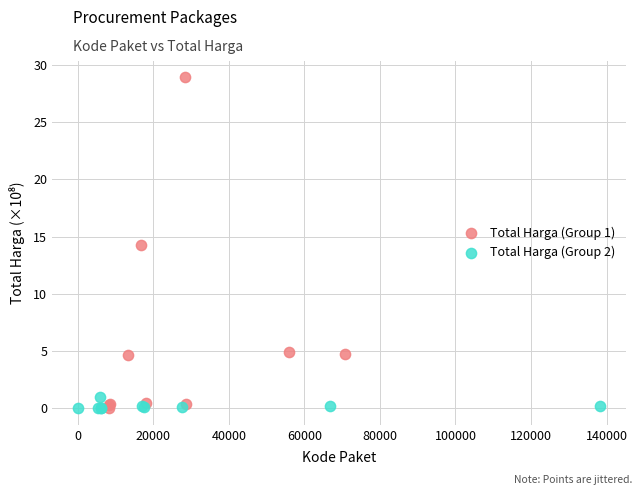

Which series has the largest Y range (max minus min)?

Total Harga (Group 1)